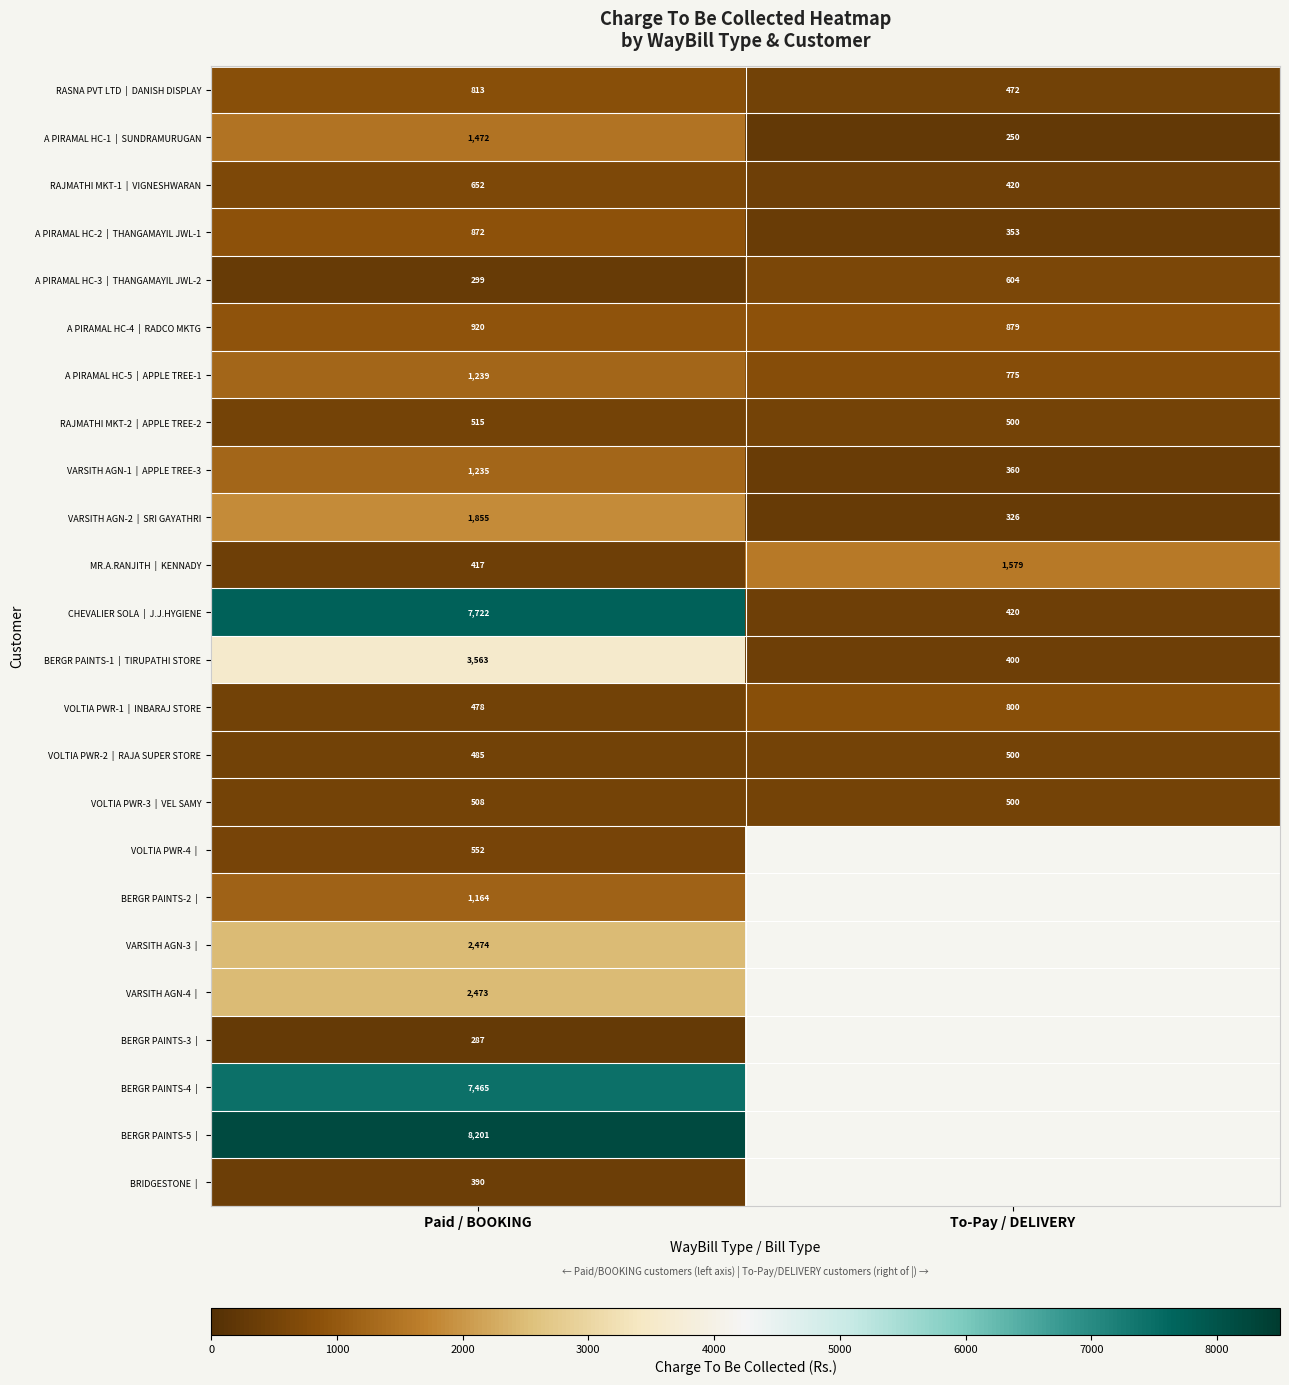

The value of VOLTIA PWR-1 | INBARAJ STORE at To-Pay / DELIVERY is 800.0. True or false?

True